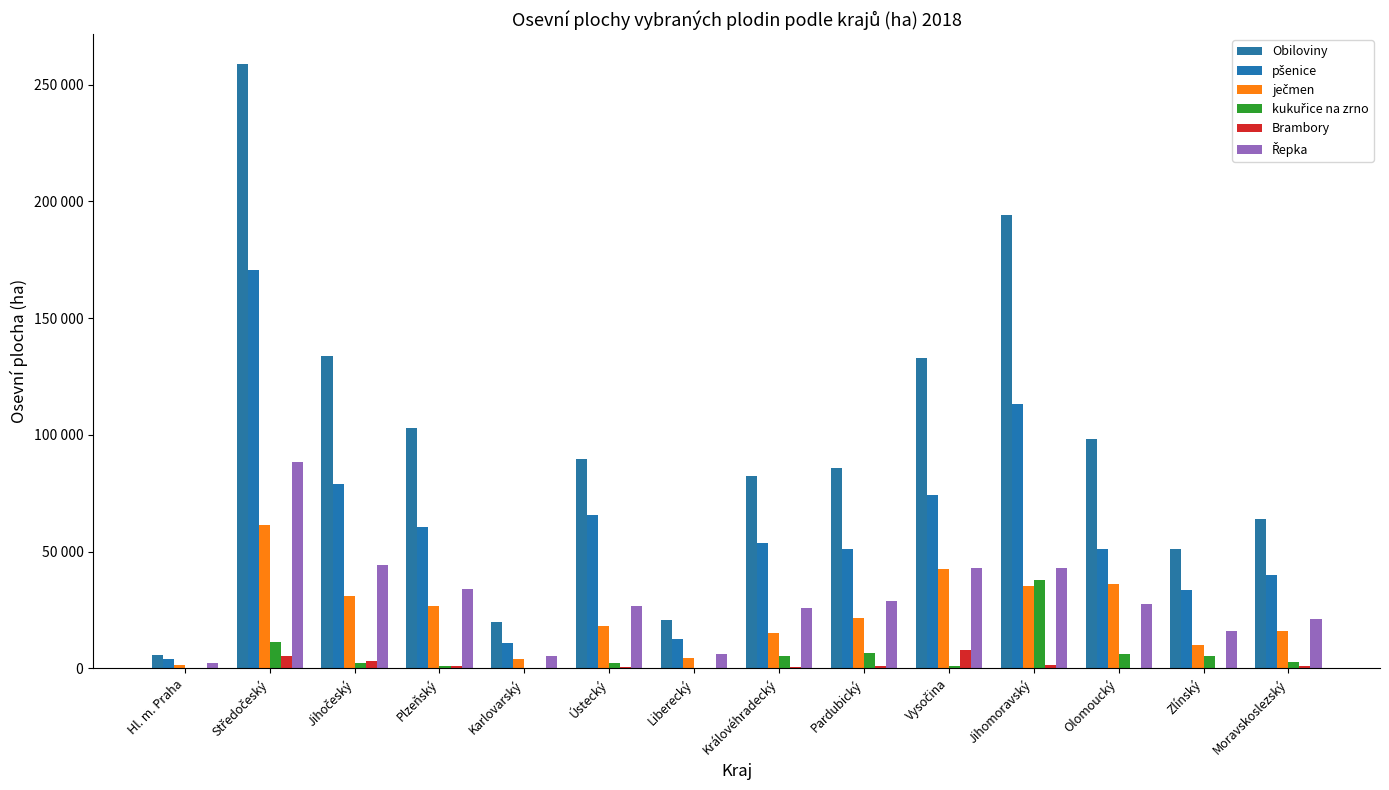

Which has a higher value, Hl. m. Praha or Jihočeský?

Jihočeský